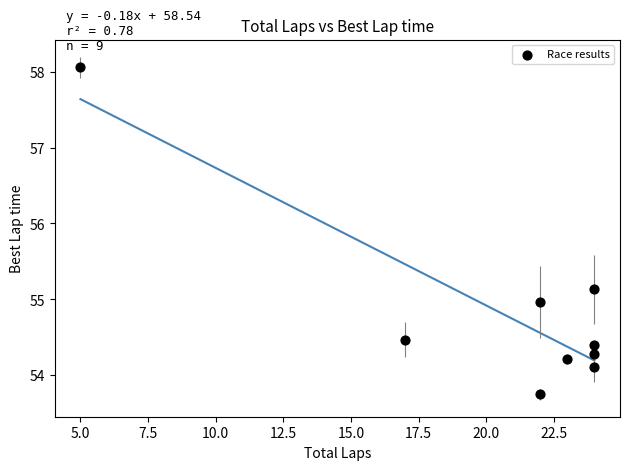

What is the range of X values (max minus min)?

19.0